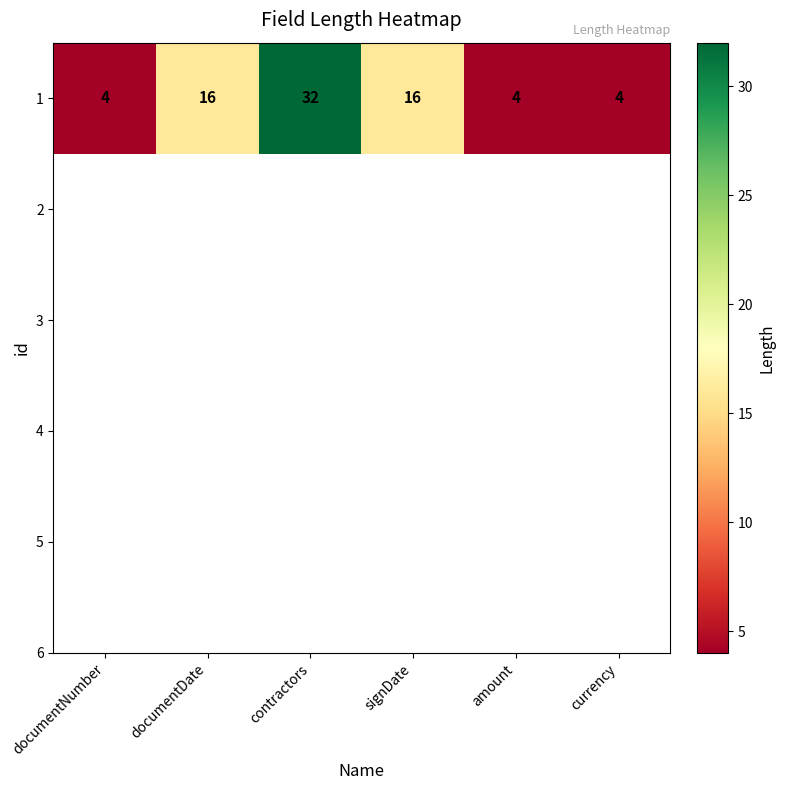

What is the smallest value displayed?

4